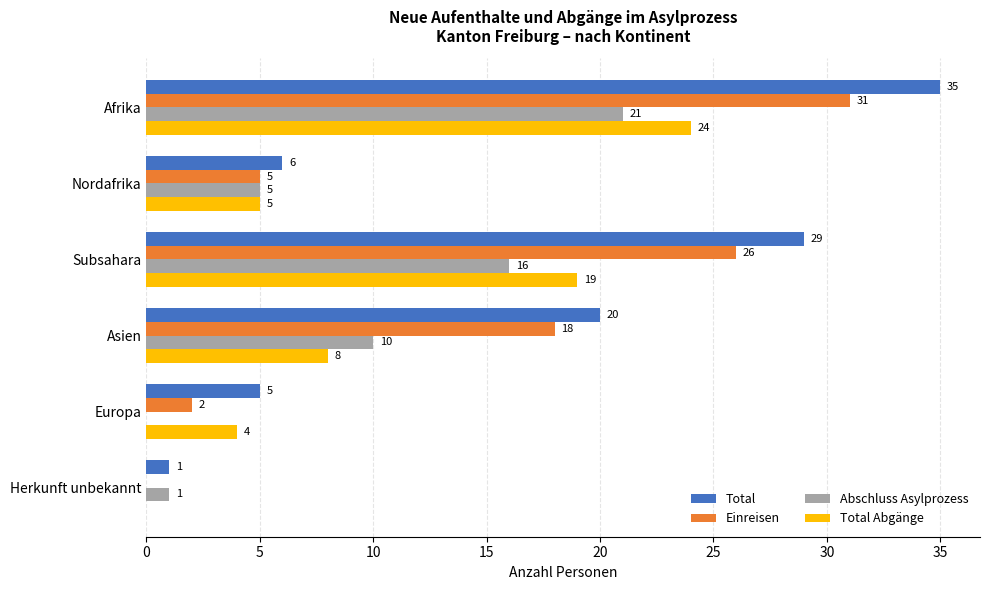

What is the sum of the Total values at Afrika and Europa?

40